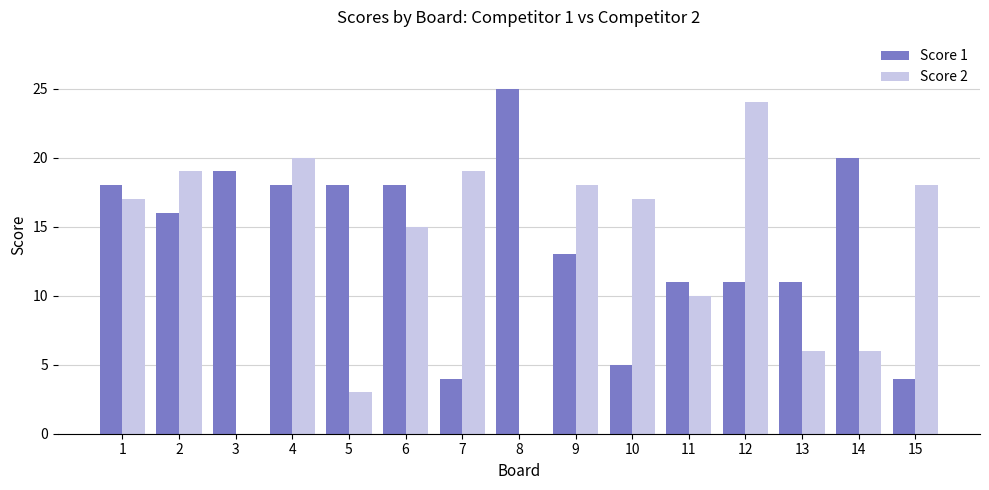

Are the bars grouped side by side (vs. stacked)?

Yes